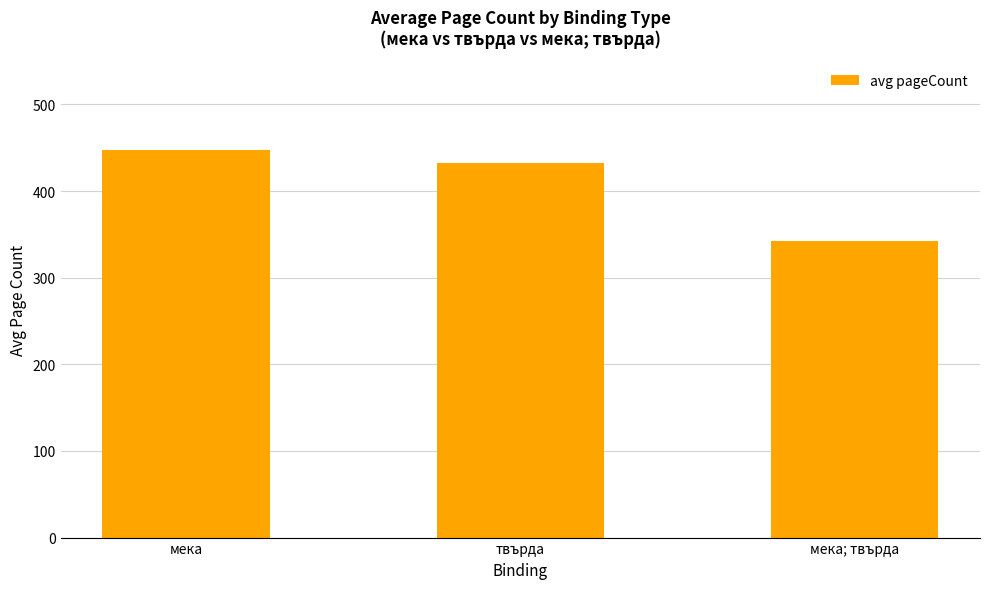

What is the label of the 3rd bar from the left?

мека; твърда